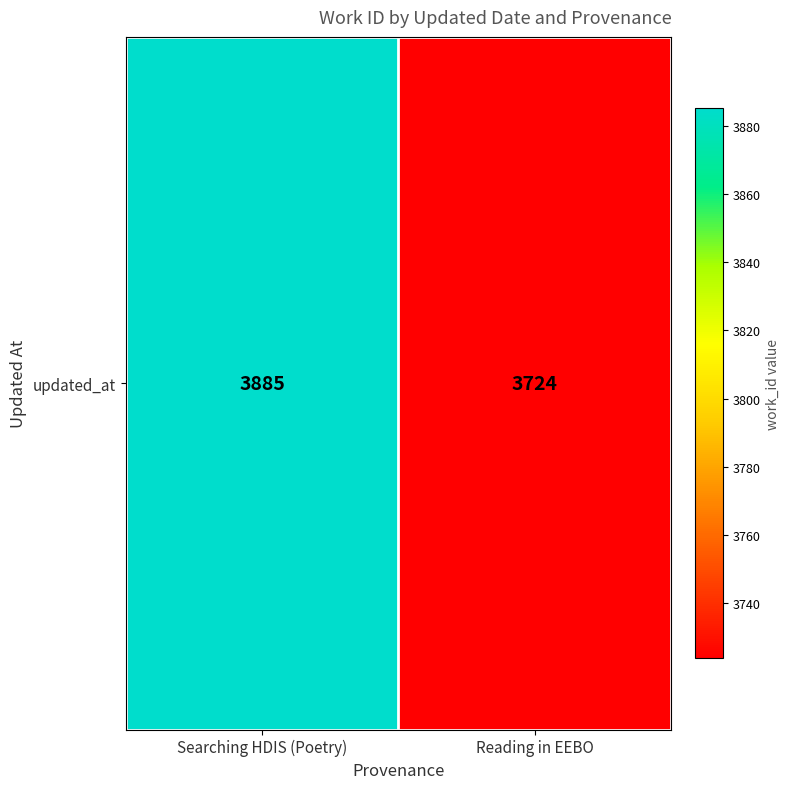

Which label corresponds to the smallest value in the chart?

Reading in EEBO